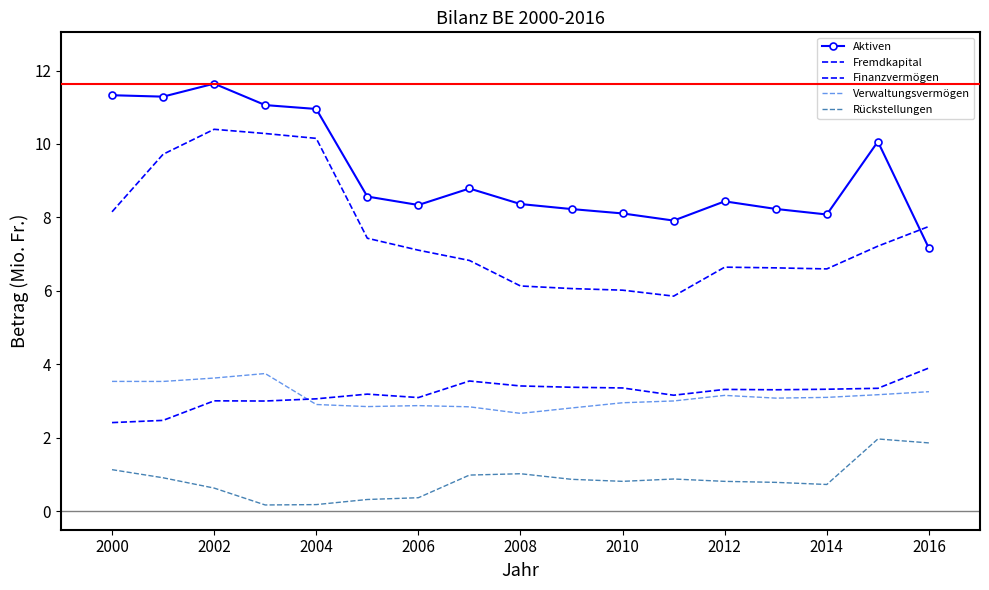

At how many categories does at least one series exceed 8?

15